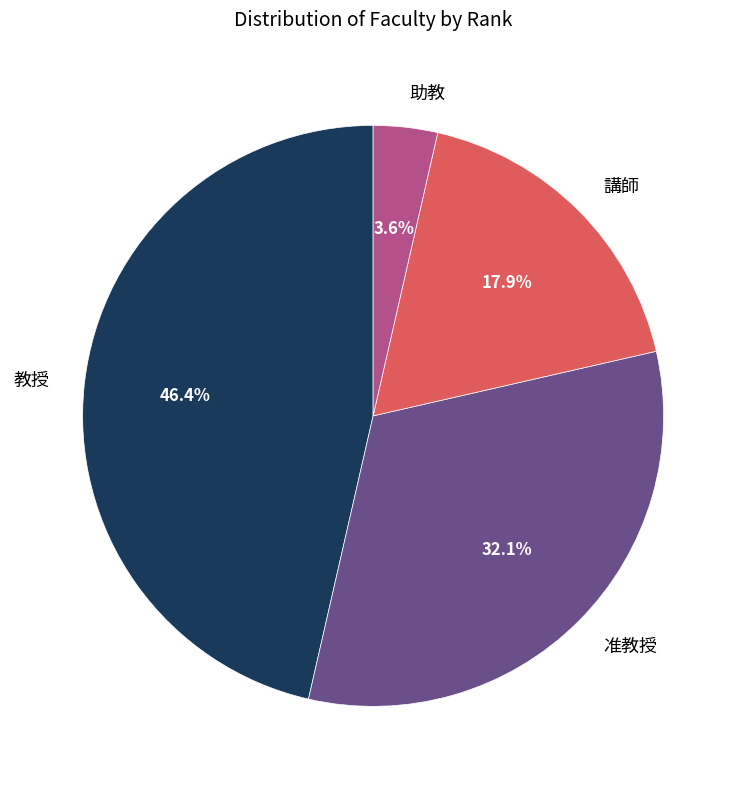

Between 助教 and 教授, which is larger?

教授